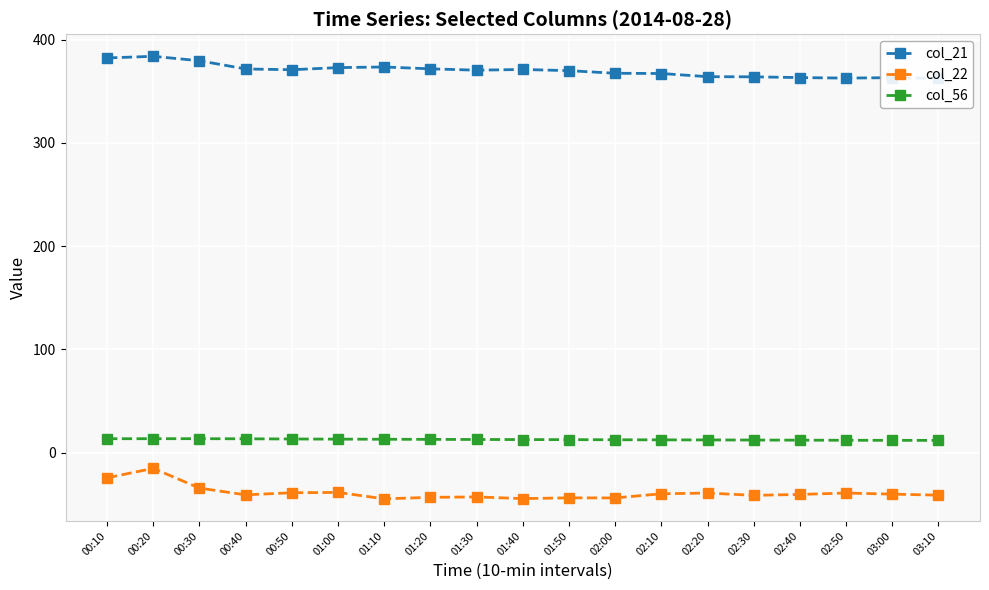

What is the sum of all col_21 values?

7033.4